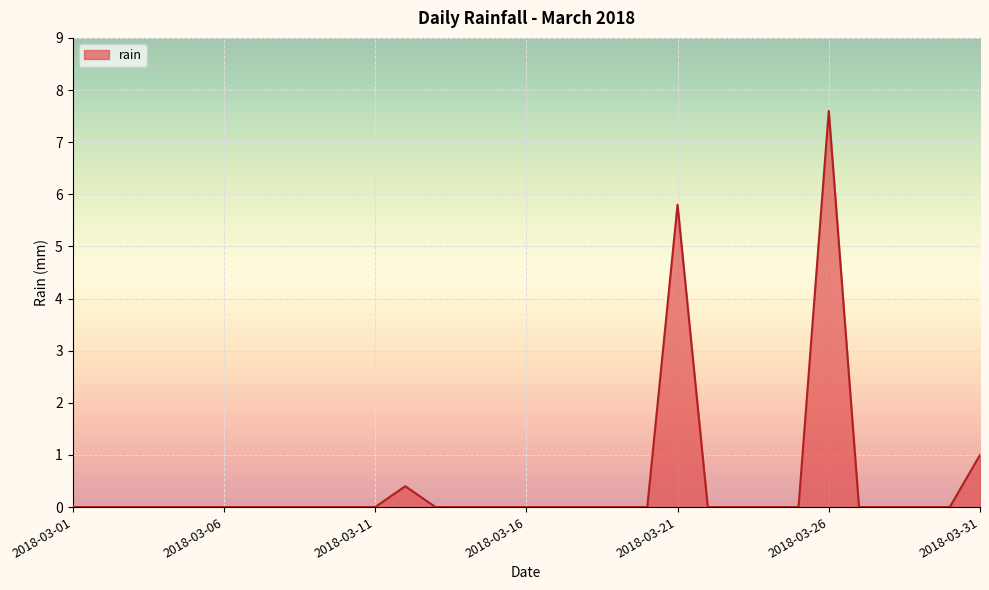

What is the maximum value shown in the chart?

7.6